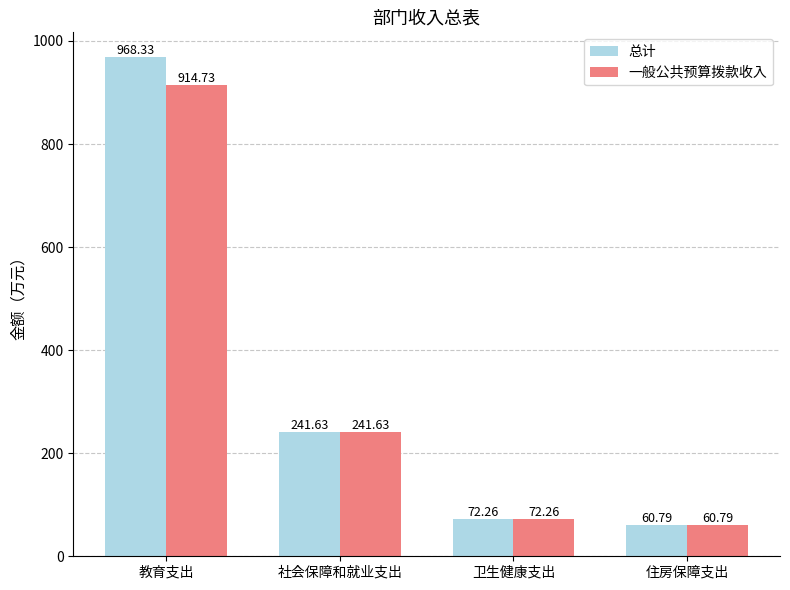

Reading left to right, extract all data points from this chart.

总计: 教育支出=968.3	社会保障和就业支出=241.6	卫生健康支出=72.3	住房保障支出=60.8
一般公共预算拨款收入: 教育支出=914.7	社会保障和就业支出=241.6	卫生健康支出=72.3	住房保障支出=60.8